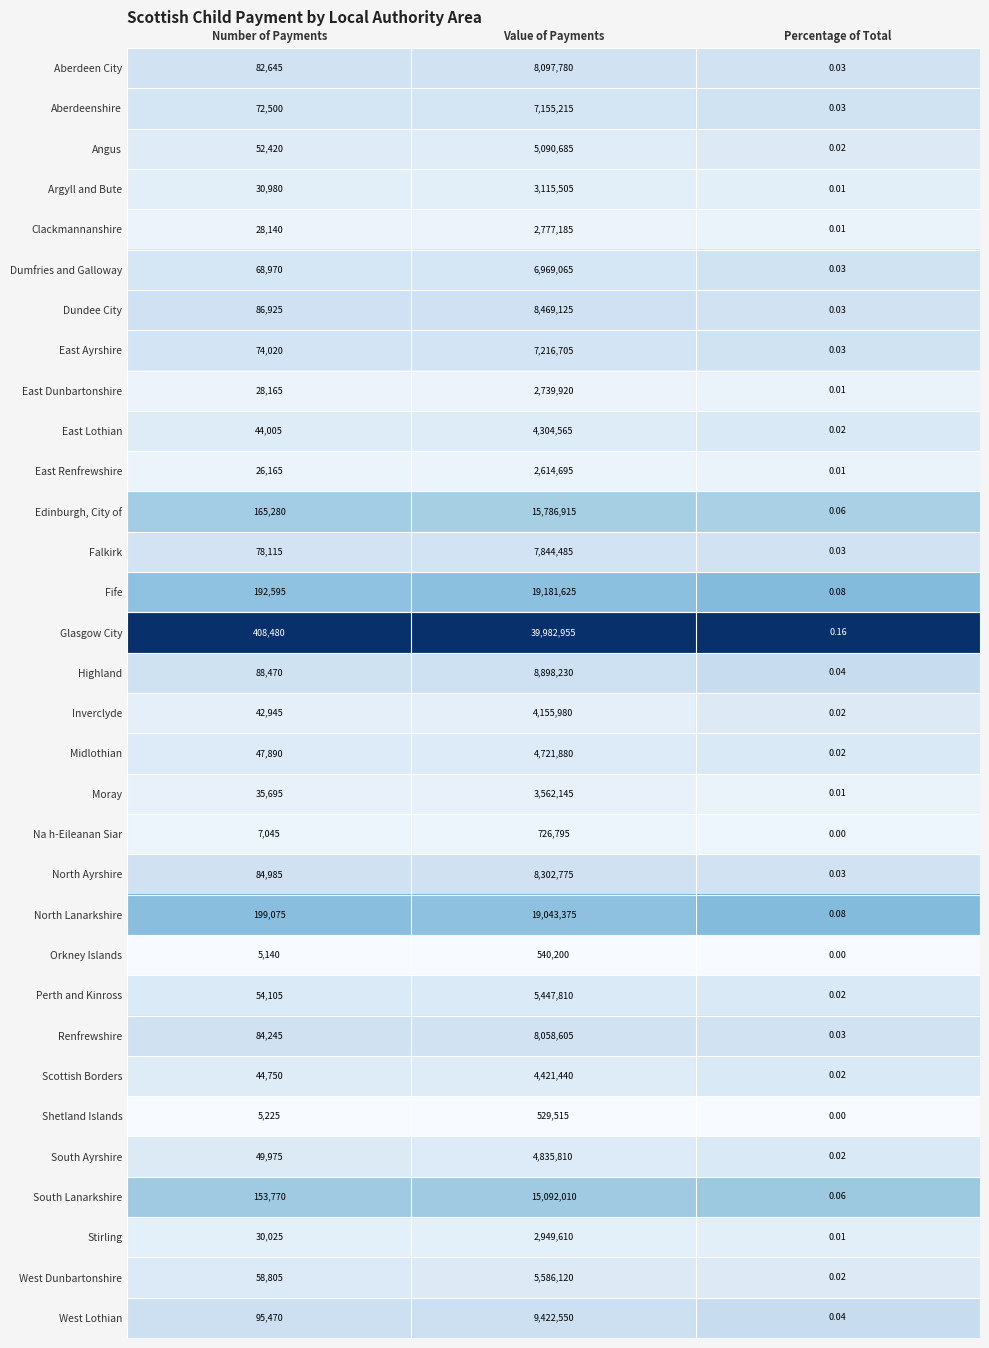

List the series in order of their peak value, lowest first.

Shetland Islands, Orkney Islands, Na h-Eileanan Siar, East Renfrewshire, East Dunbartonshire, Clackmannanshire, Stirling, Argyll and Bute, Moray, Inverclyde, East Lothian, Scottish Borders, Midlothian, South Ayrshire, Angus, Perth and Kinross, West Dunbartonshire, Dumfries and Galloway, Aberdeenshire, East Ayrshire, Falkirk, Renfrewshire, Aberdeen City, North Ayrshire, Dundee City, Highland, West Lothian, South Lanarkshire, Edinburgh, City of, North Lanarkshire, Fife, Glasgow City